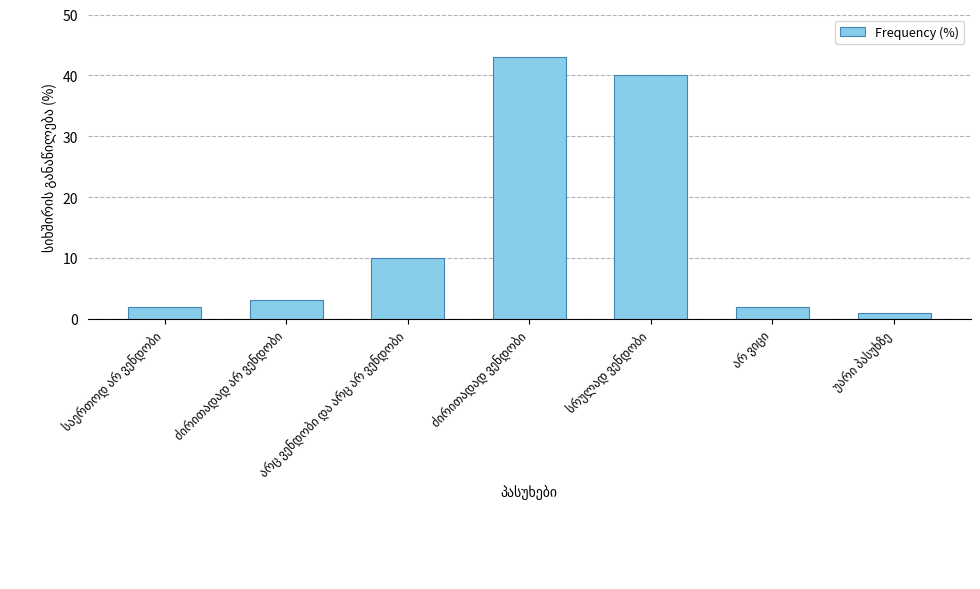

What is the maximum value shown in the chart?

43